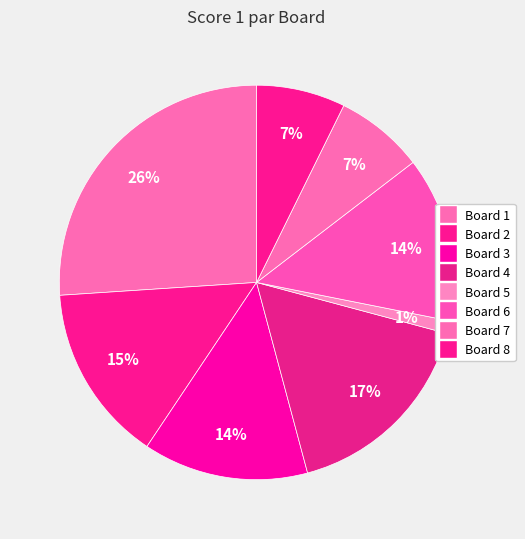

To the nearest percent, what portion does Board 7 represent?

7%